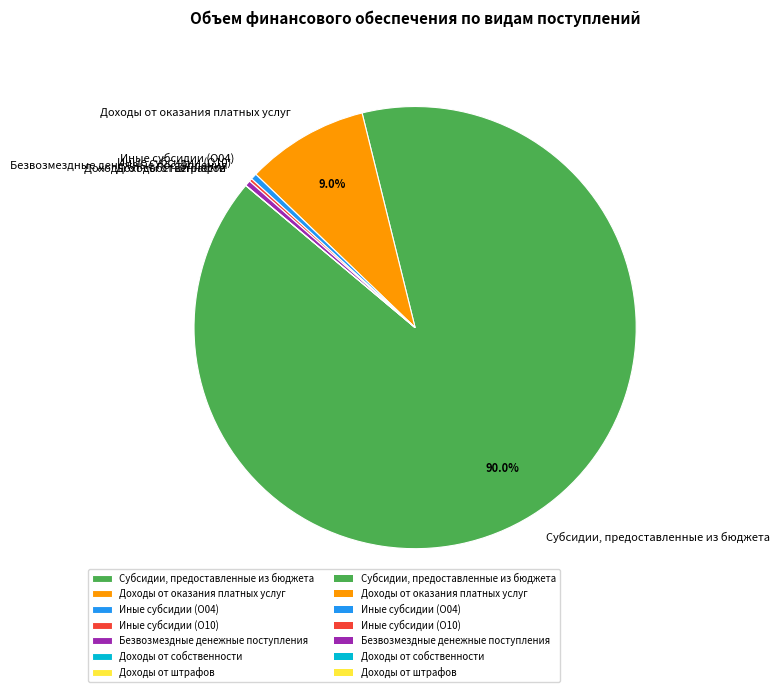

Which slice is the largest?

Субсидии, предоставленные из бюджета